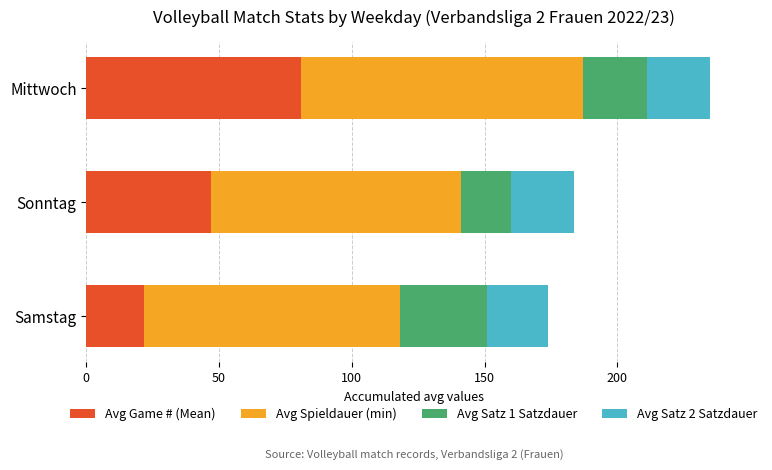

Which category has the highest value in the Avg Game # (Mean) series?

Mittwoch